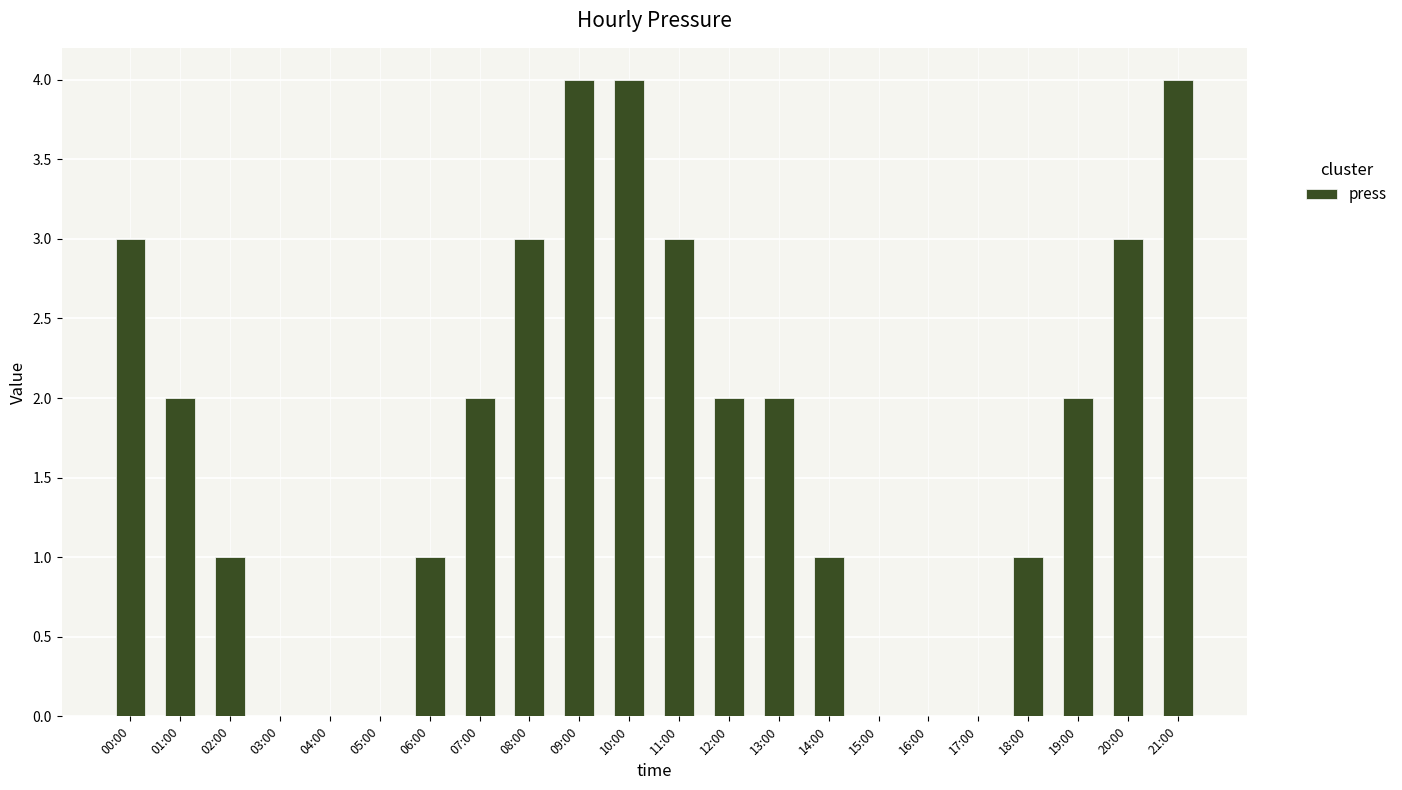

Which has a higher value, 21:00 or 07:00?

21:00